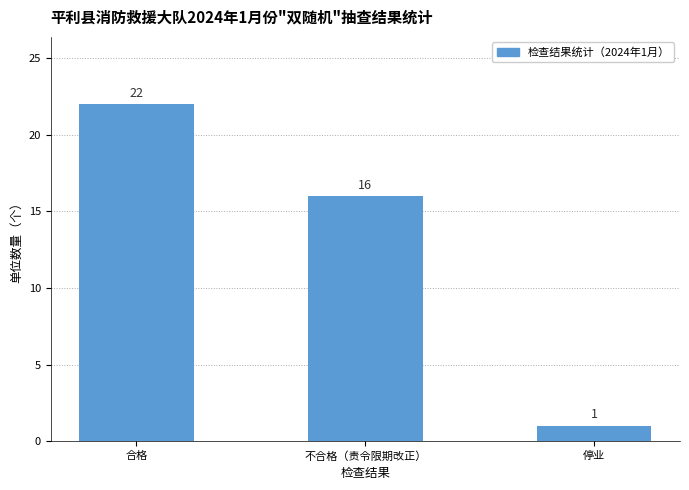

What is the ratio of the value at 合格 to the value at 不合格（责令限期改正）?

1.4